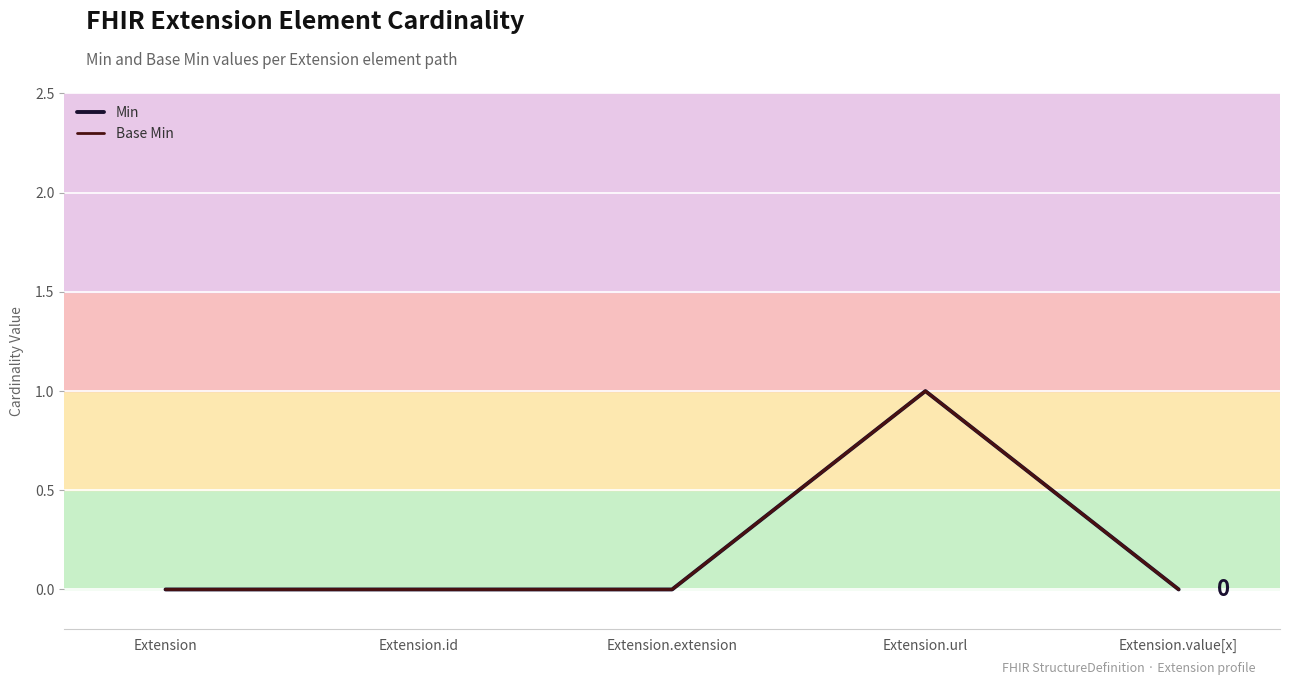

Reading left to right, what are all the values shown in this chart?

Min: Extension=0	Extension.id=0	Extension.extension=0	Extension.url=1	Extension.value[x]=0
Base Min: Extension=0	Extension.id=0	Extension.extension=0	Extension.url=1	Extension.value[x]=0